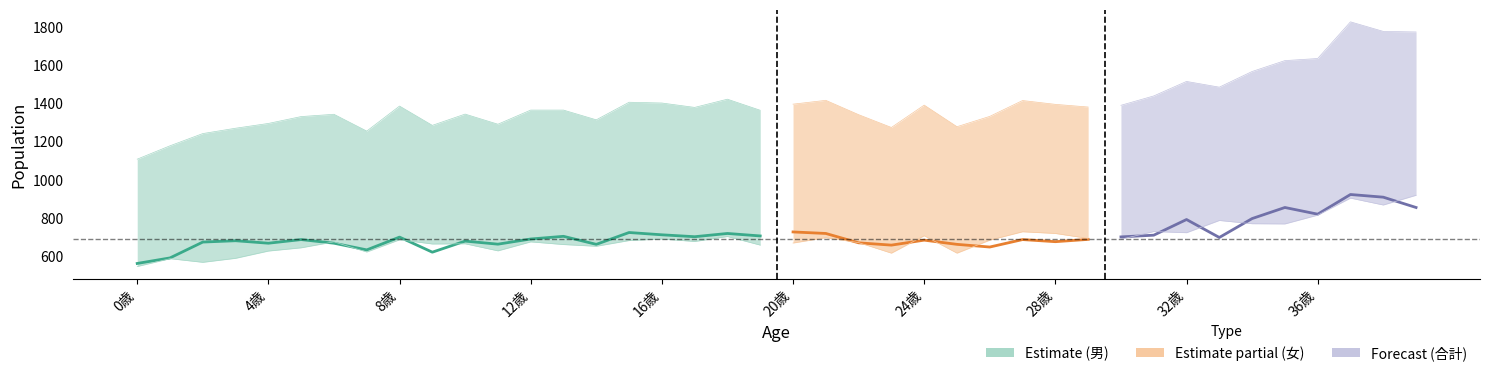

True or false: 男 and 合計 intersect in this chart.

False